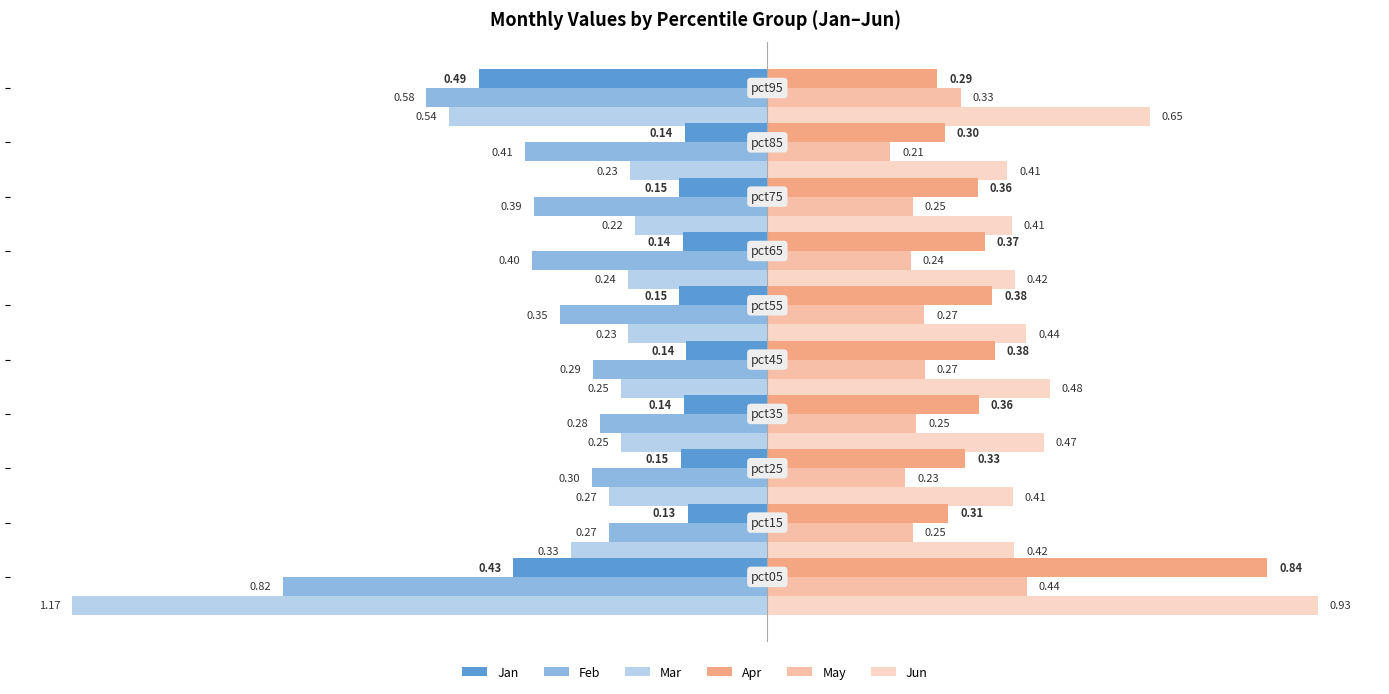

Which series has the largest total across all categories?

Jun